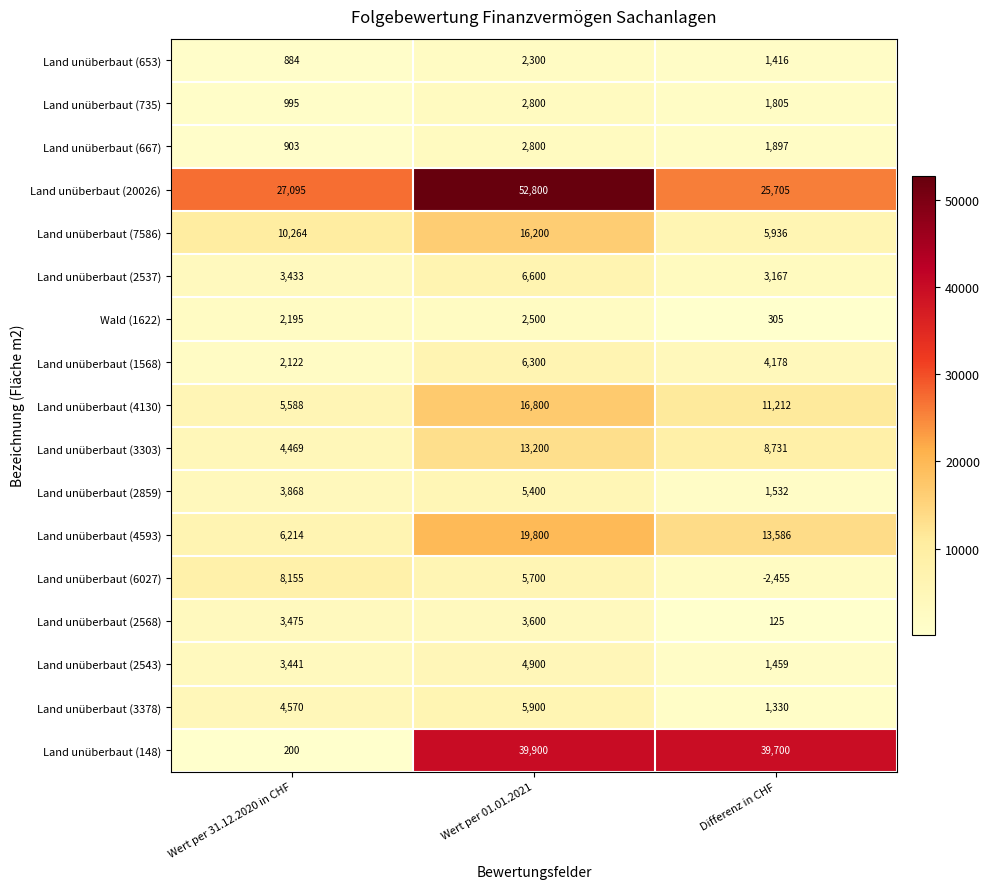

Count the Land unüberbaut (3303) values in the range 4469 to 13200.

3